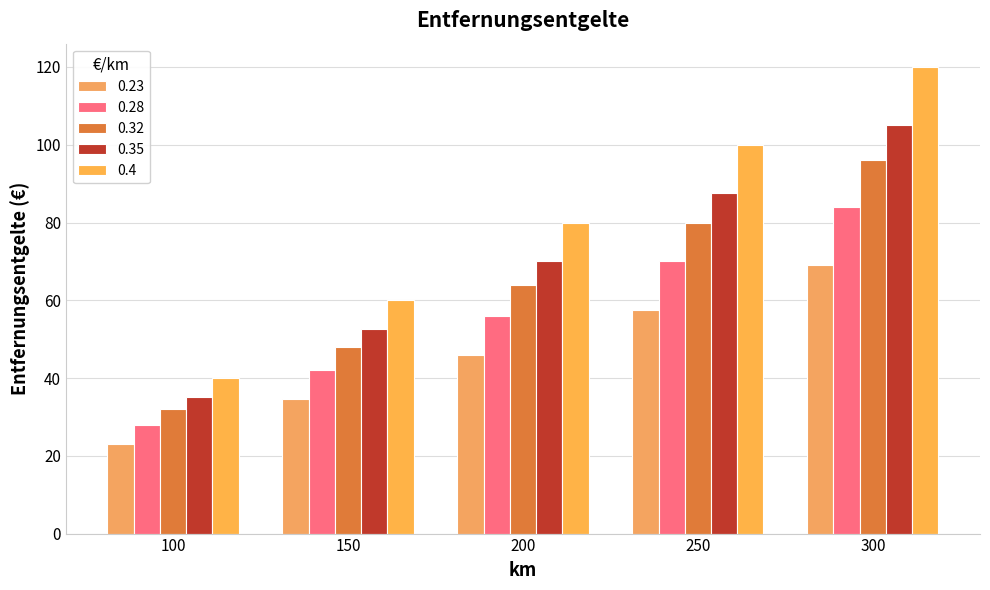

Reading right to left, extract all data points from this chart.

0.23: 300=69.0	250=57.5	200=46.0	150=34.5	100=23.0
0.28: 300=84.0	250=70.0	200=56.0	150=42.0	100=28.0
0.32: 300=96.0	250=80.0	200=64.0	150=48.0	100=32.0
0.35: 300=105.0	250=87.5	200=70.0	150=52.5	100=35.0
0.4: 300=120.0	250=100.0	200=80.0	150=60.0	100=40.0